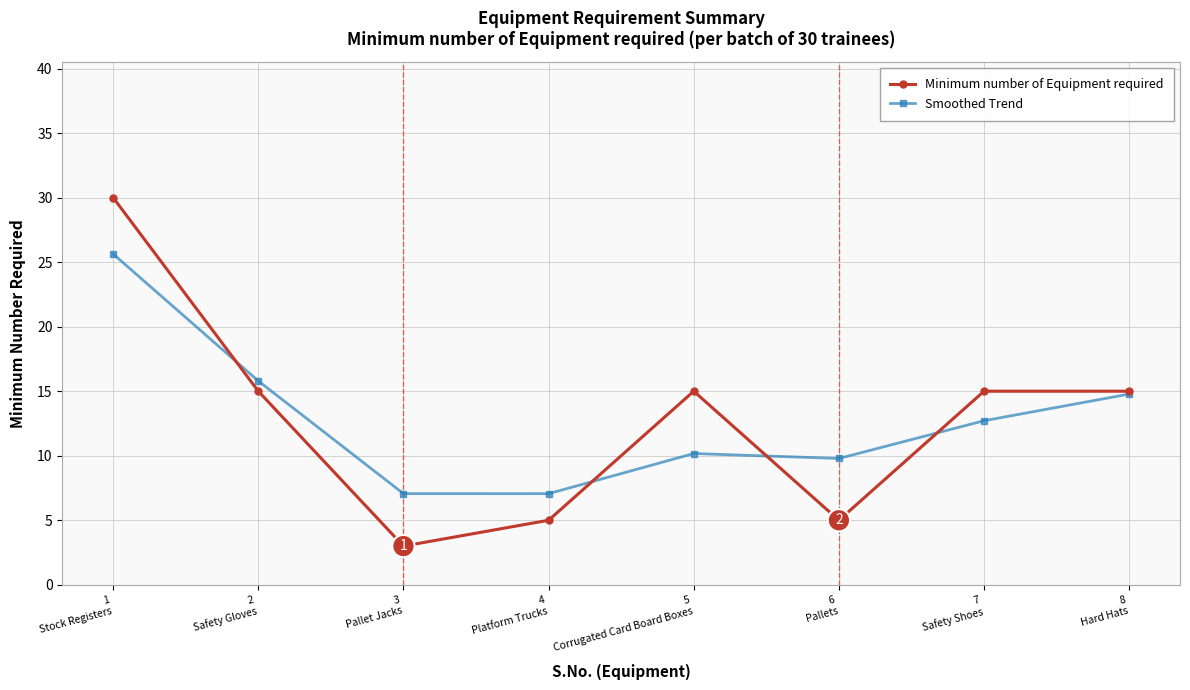

At which category does the chart reach its minimum across all series?

3
Pallet Jacks